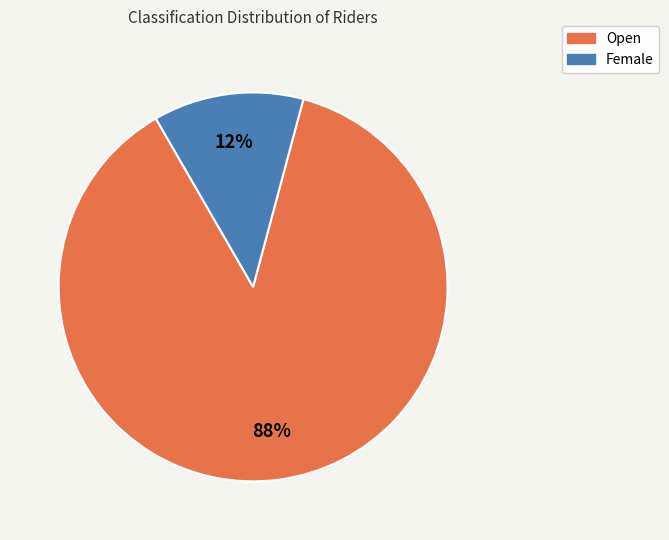

Rank the categories by value from lowest to highest.

Female, Open